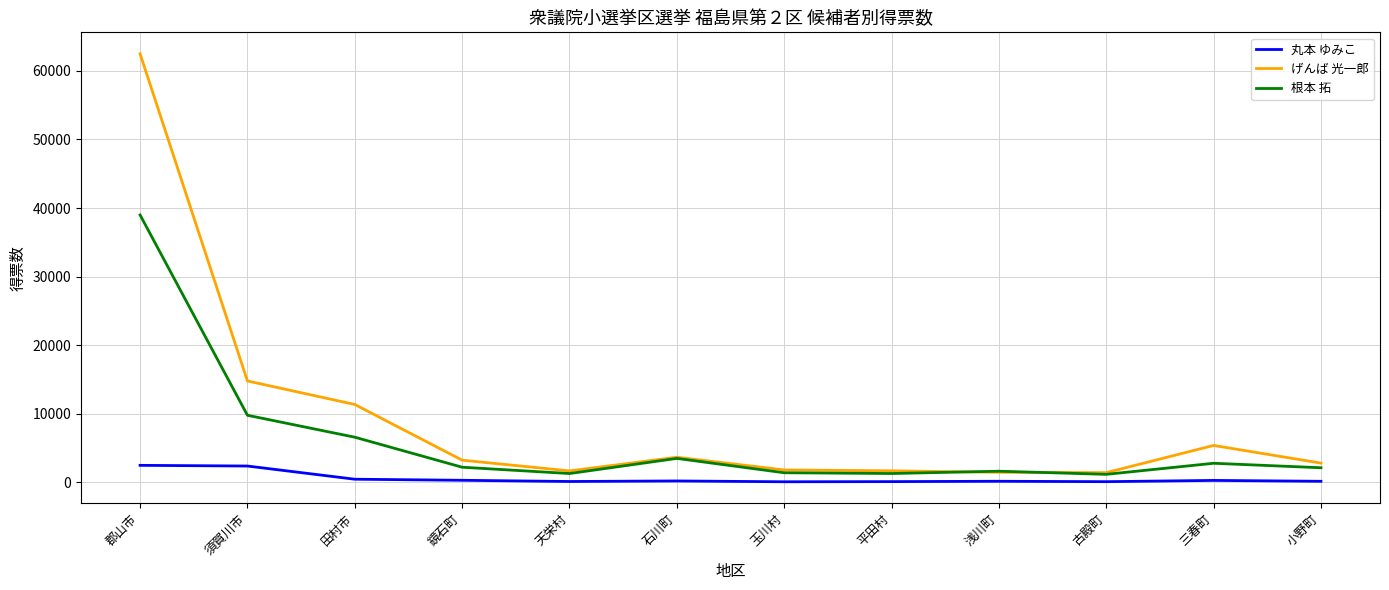

Rank the series by their average value, from lowest to highest.

丸本 ゆみこ, 根本 拓, げんば 光一郎